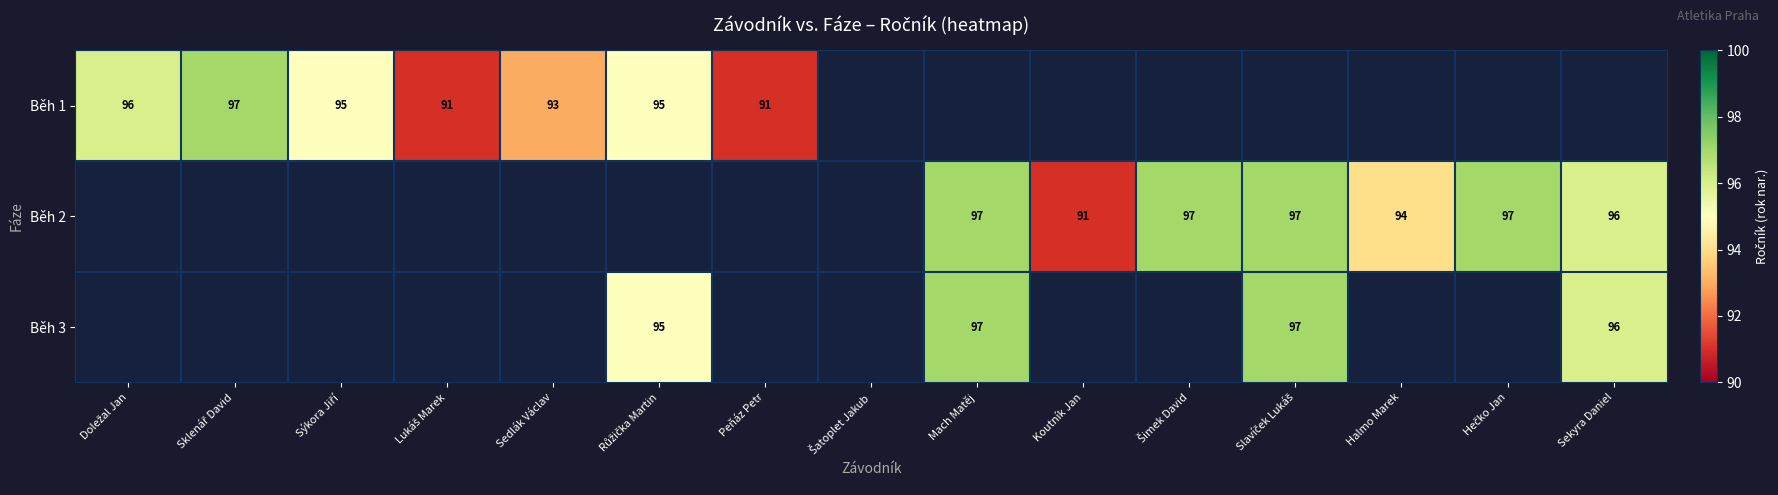

True or false: Běh 2 has a value of 96 at Sekyra Daniel.

True